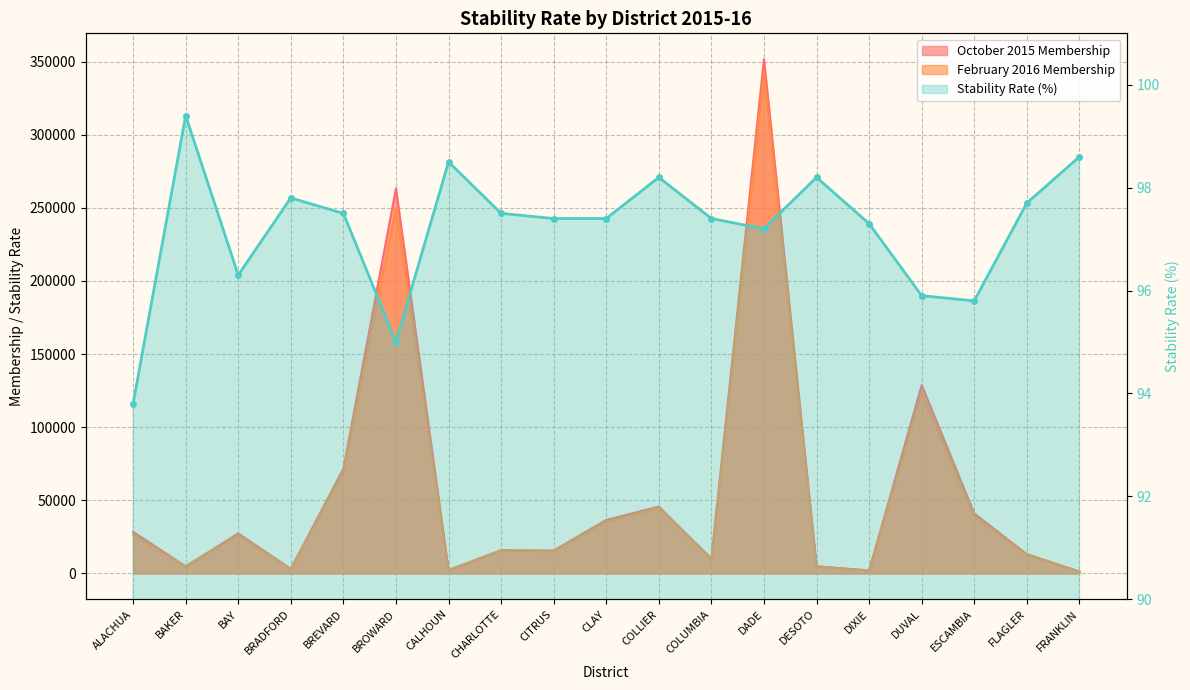

What is the value of the Stability Rate point at the 1st from the left?

93.8